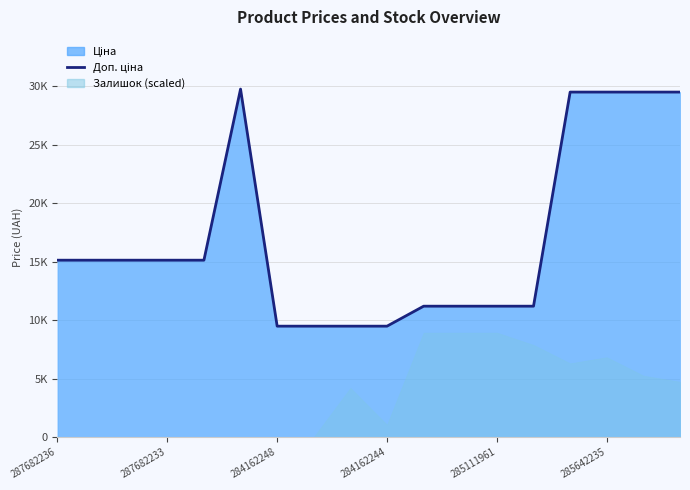

How many lines are shown in the chart?

1